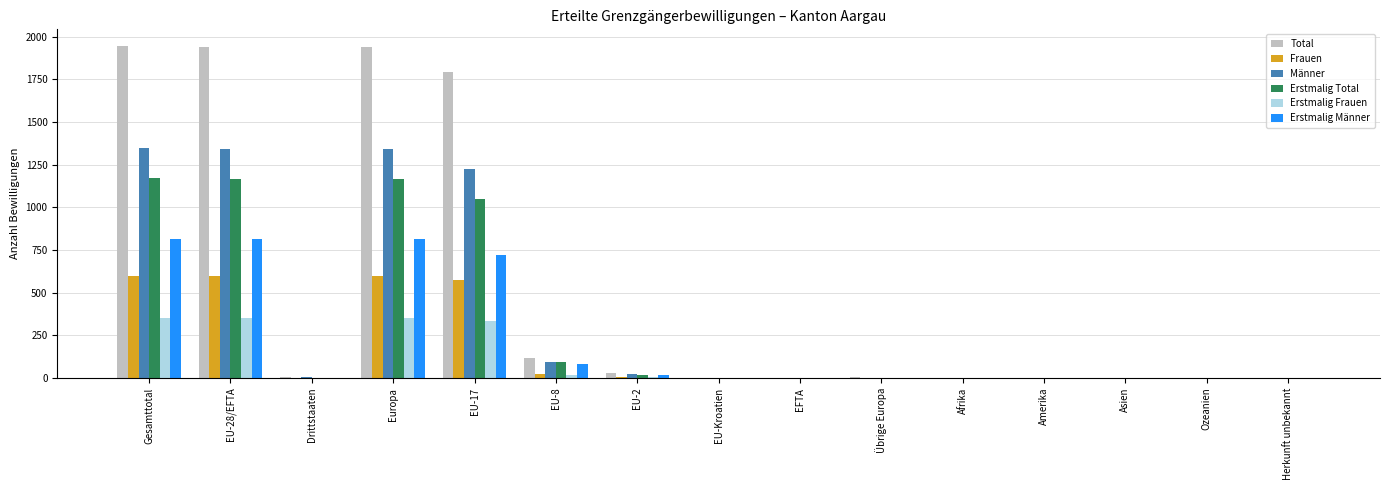

What is the maximum value shown in the chart?

1946